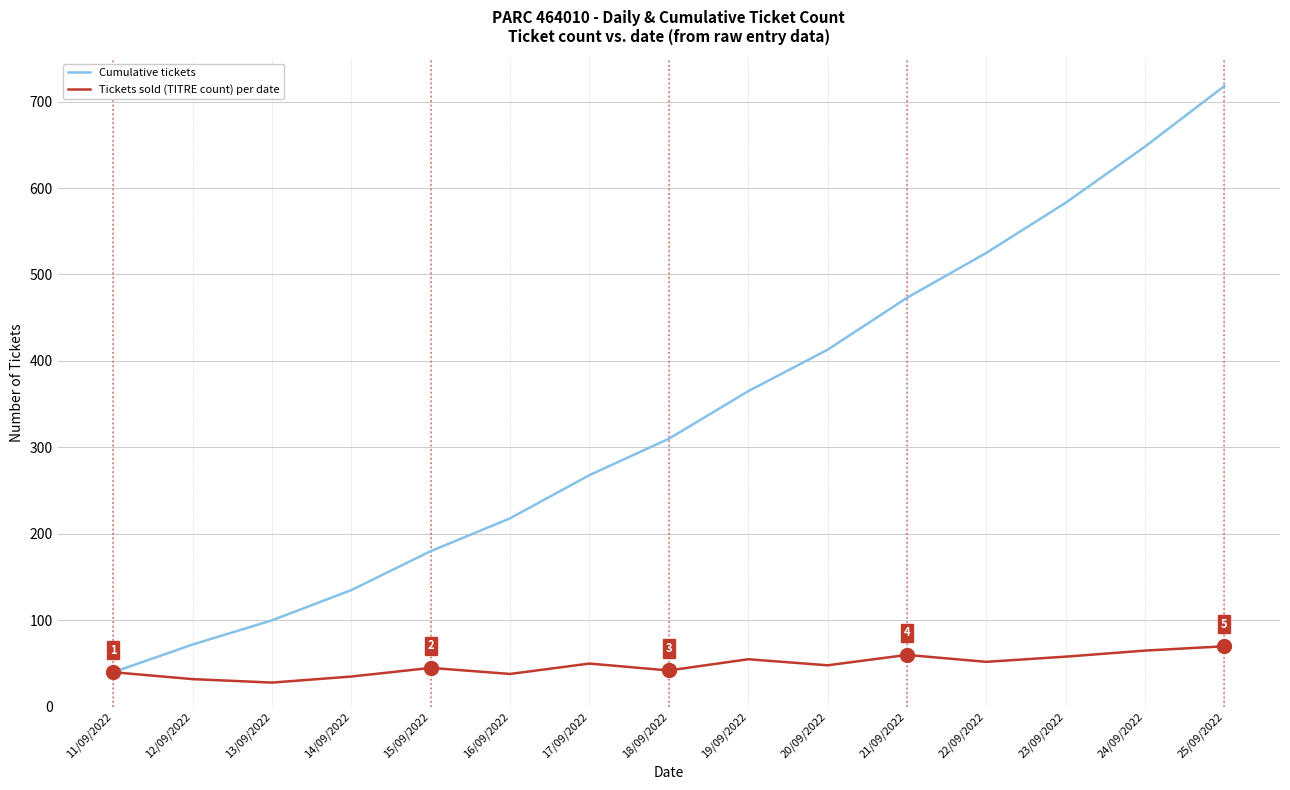

List the series in order of their overall mean, highest first.

Cumulative tickets, Tickets sold (TITRE count) per date